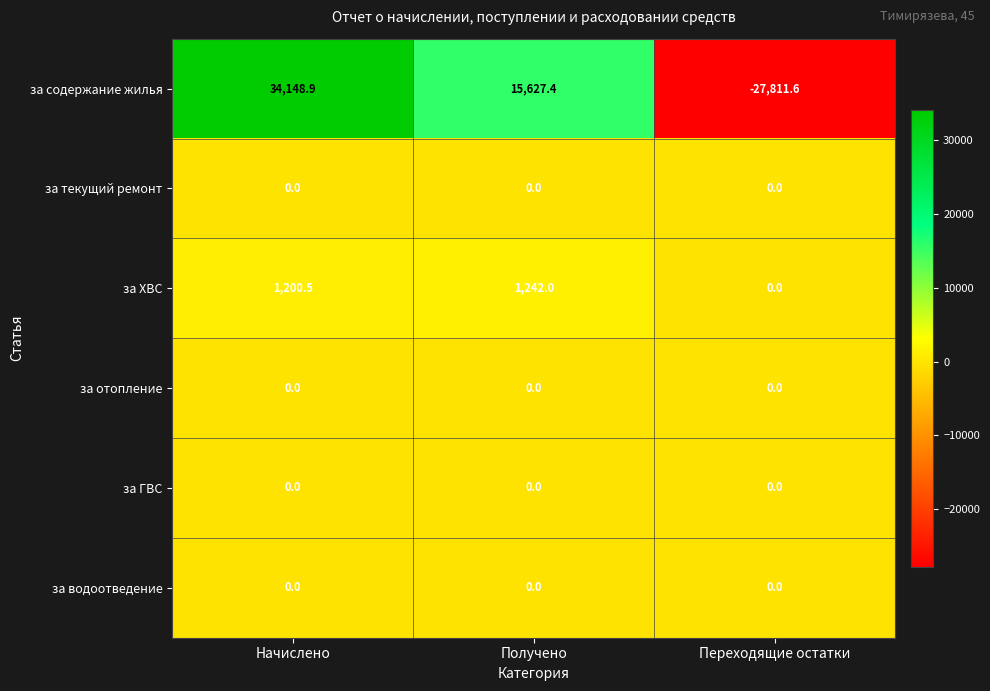

At which category is the sum across all series the highest?

Начислено